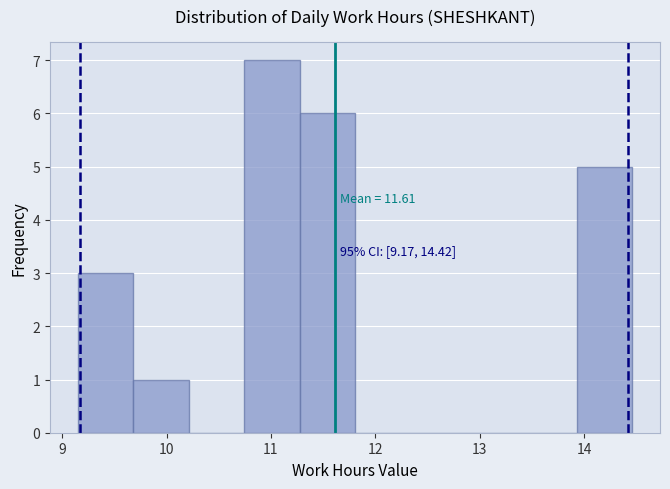

Over which range of the x-axis is the bar tallest?

10.7 to 11.3